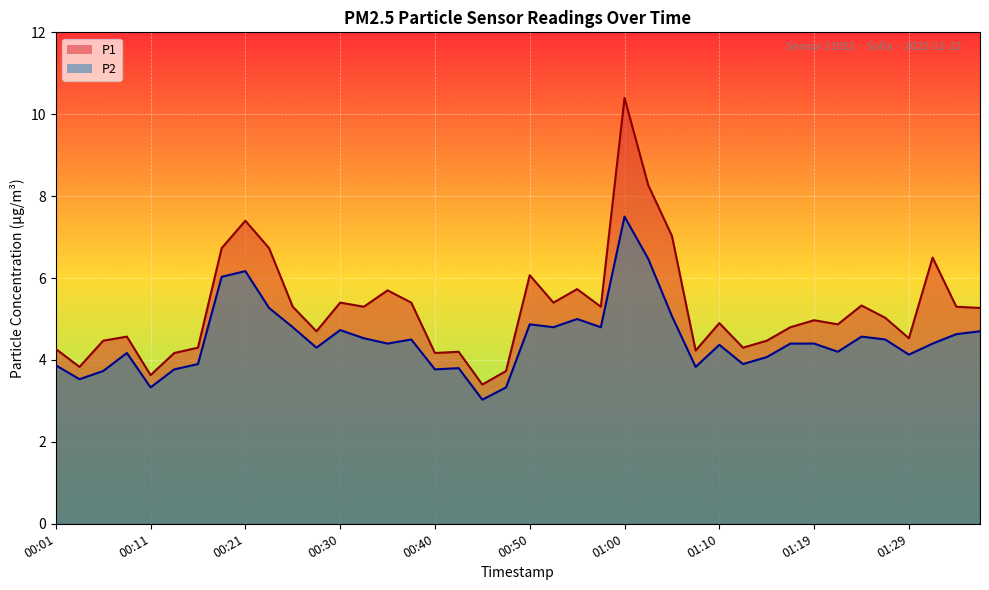

Read the P1 value at 00:45.

3.4